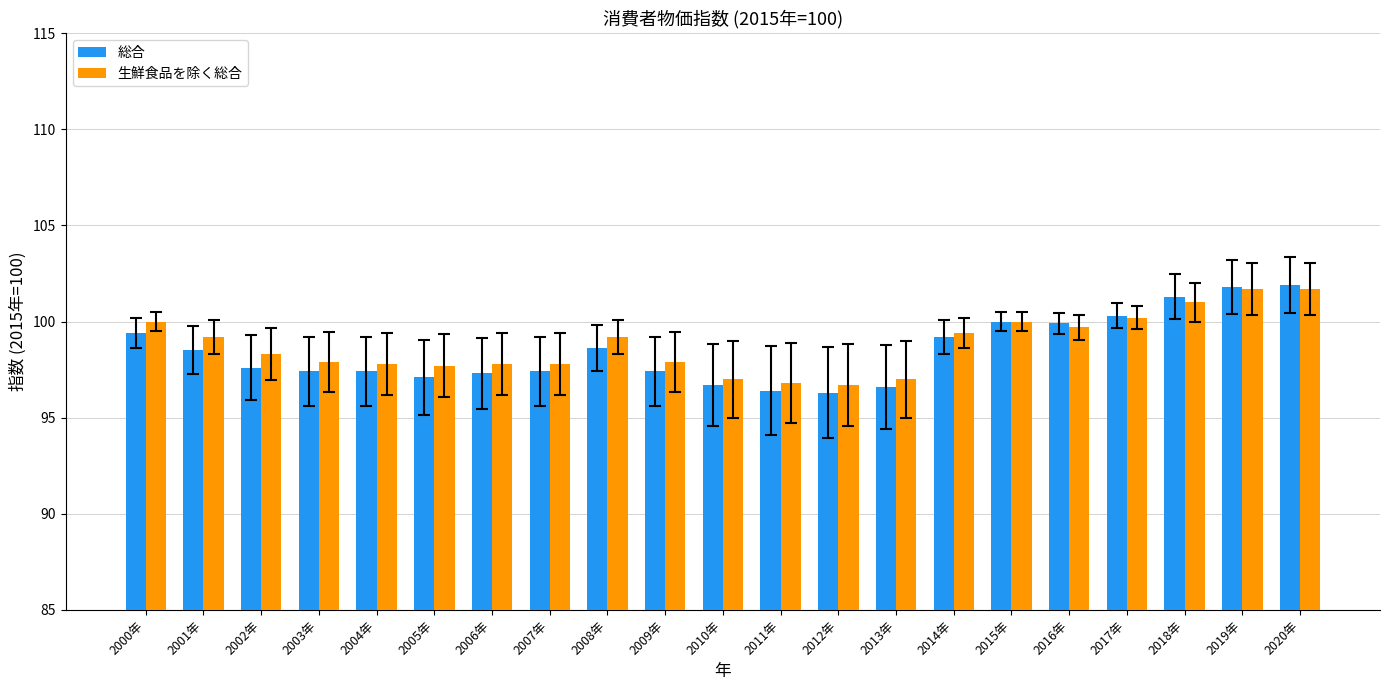

What is the minimum value for 総合?

96.3